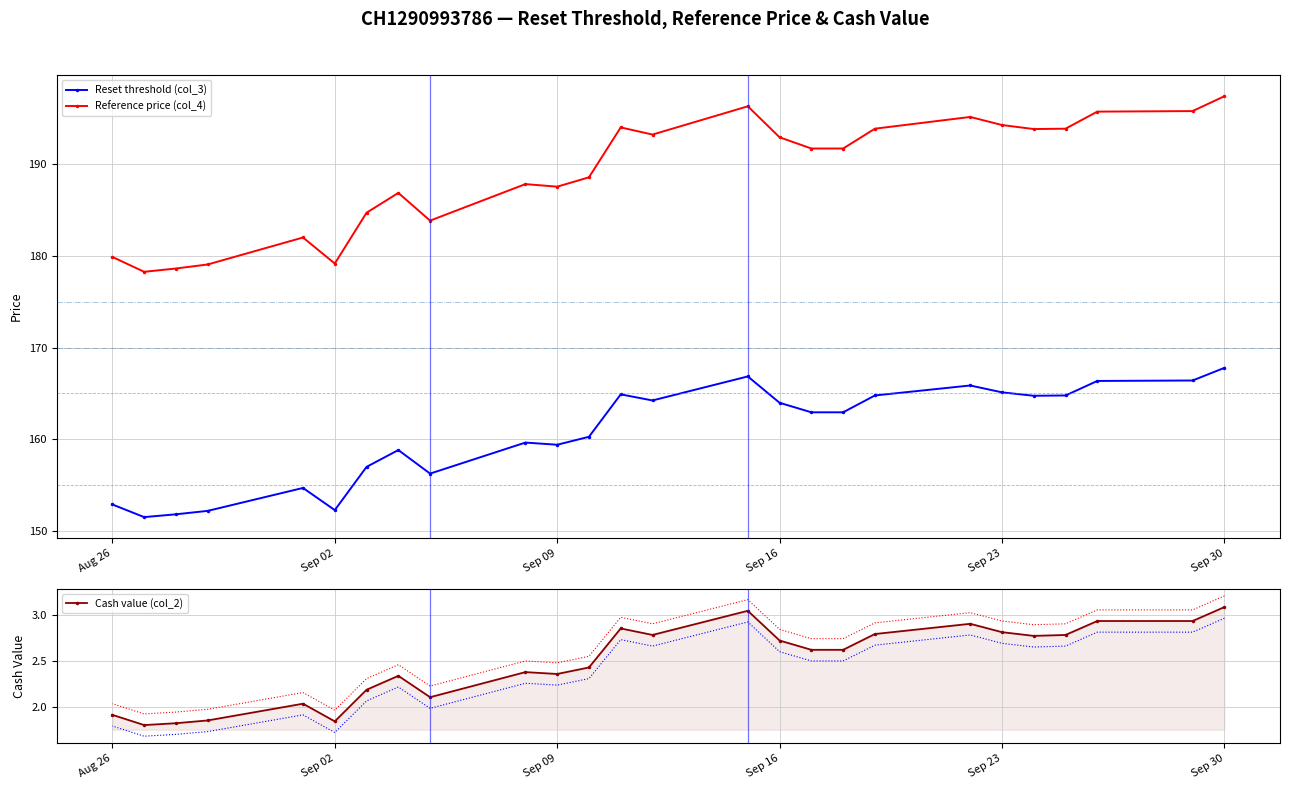

At which label does Reference price (col_4) reach its peak?

Sep 30